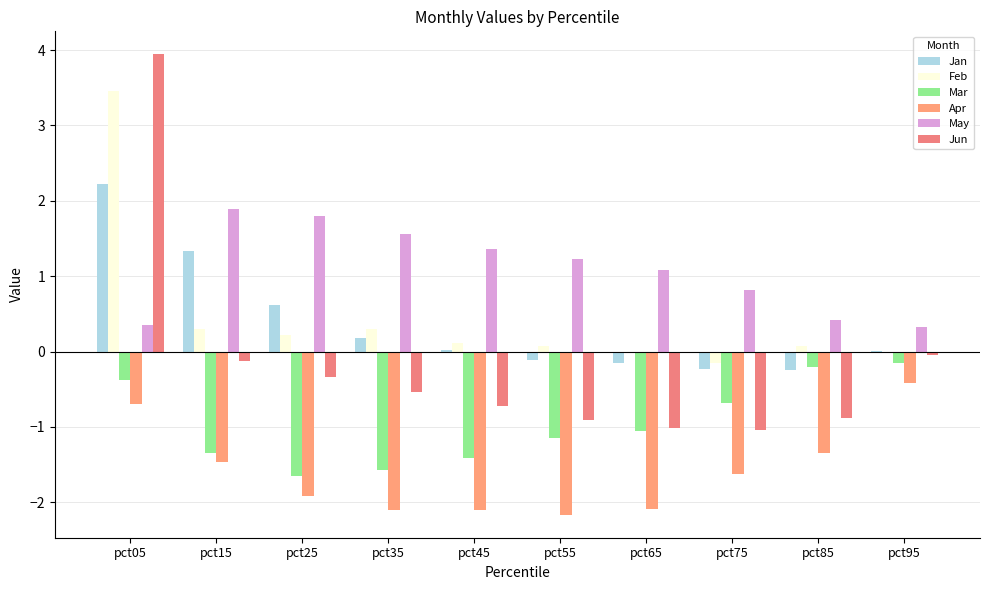

Are the bars grouped side by side (vs. stacked)?

Yes